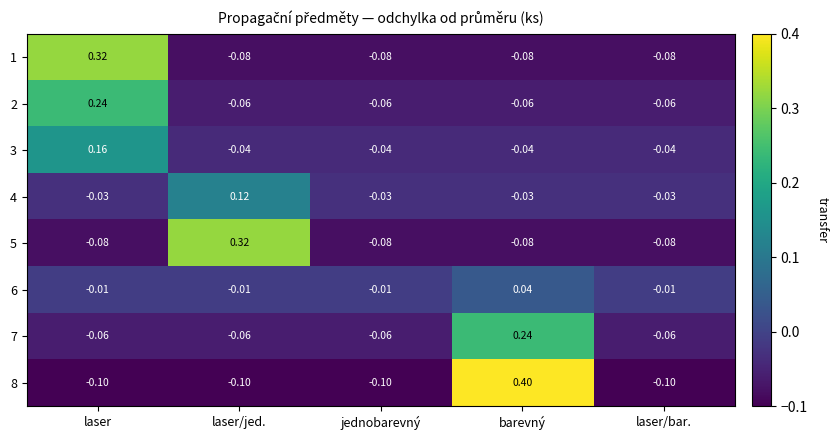

Which label corresponds to the largest value in the chart?

barevný